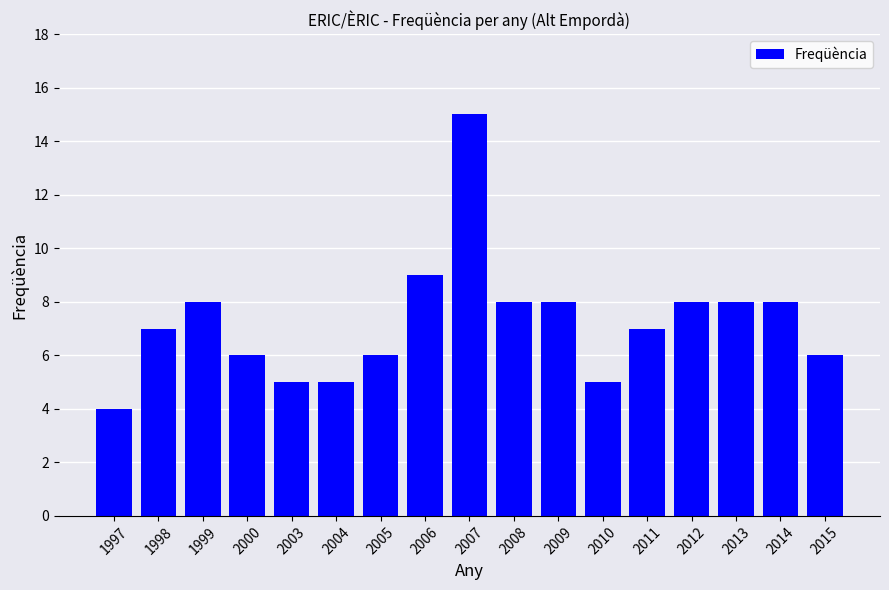

Approximately how many times larger is the value at 1997 compared to 2013?

0.5